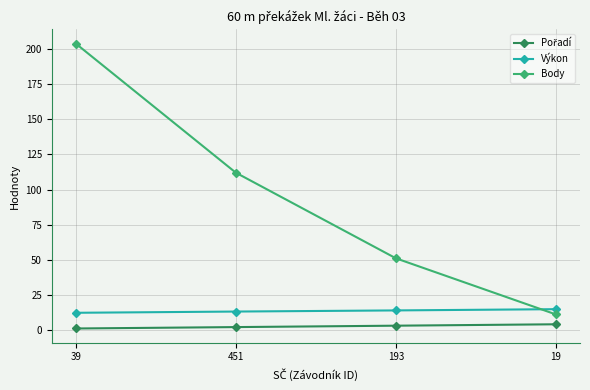

The value of Výkon at 451 is 13.1. True or false?

True